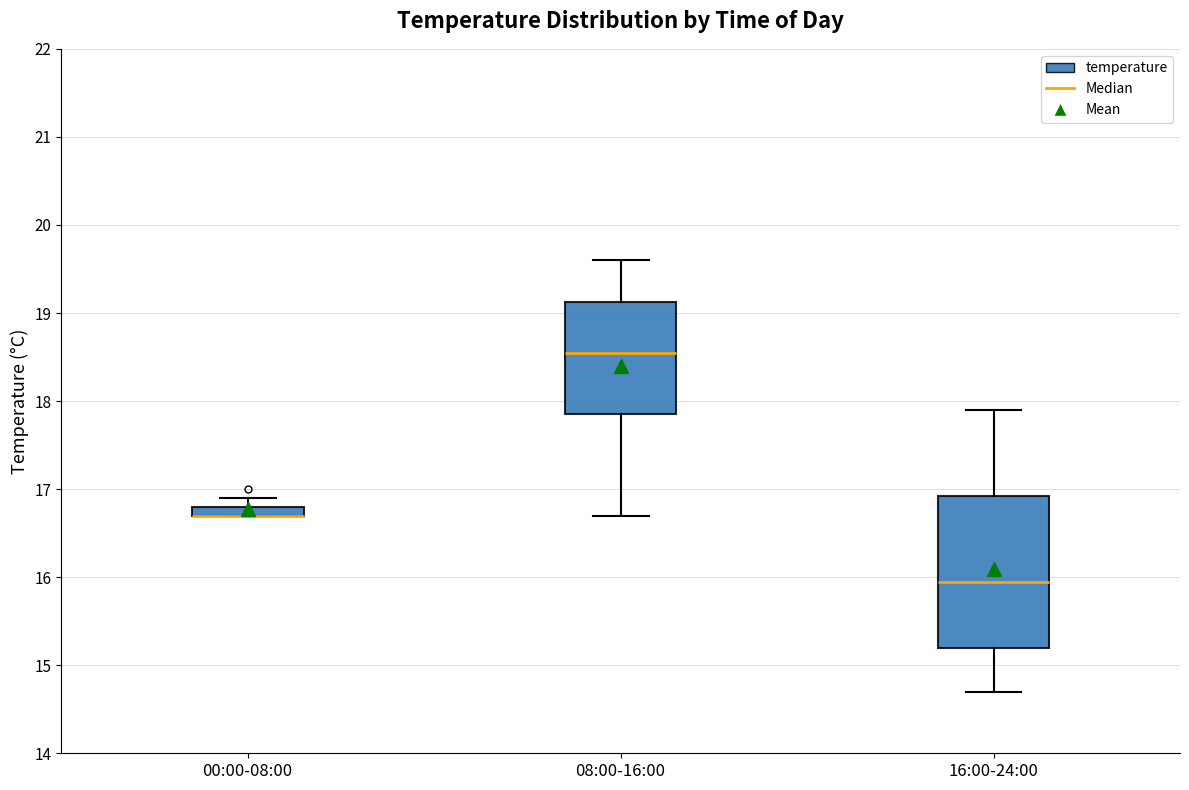

Comparing the boxes themselves (not the whiskers), which one is the tallest?

16:00-24:00